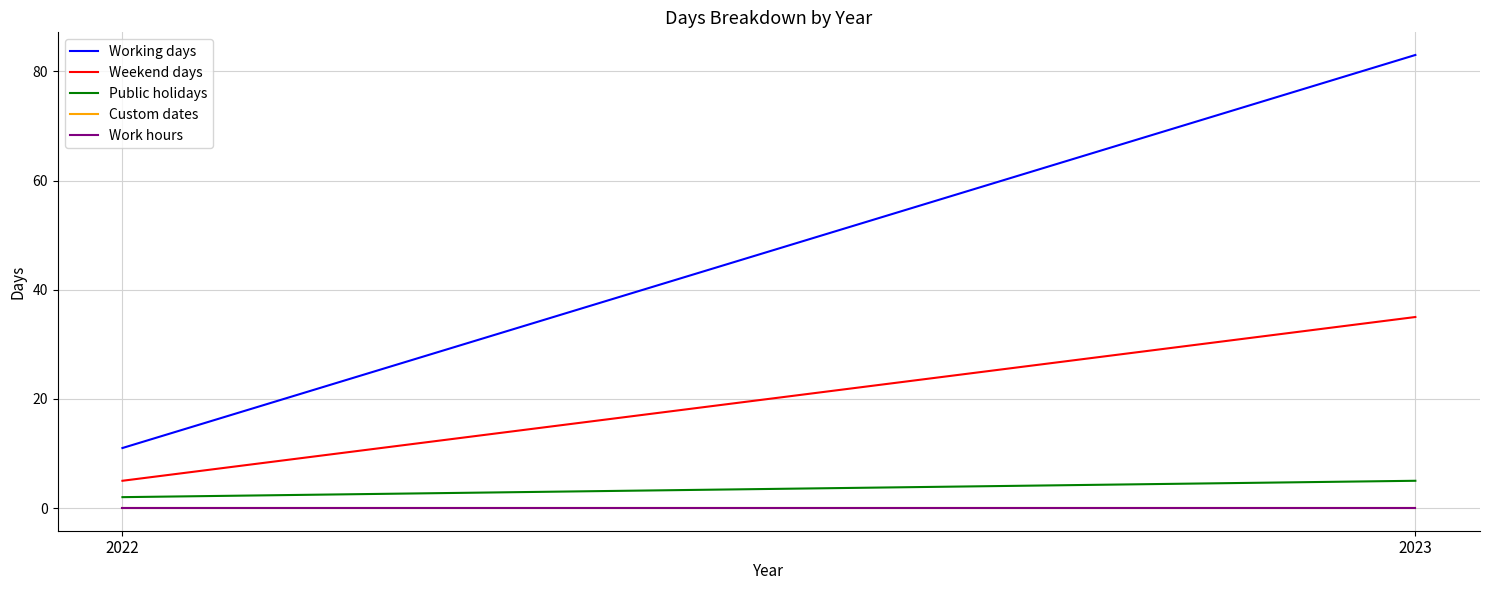

At which category is the sum across all series the highest?

2023